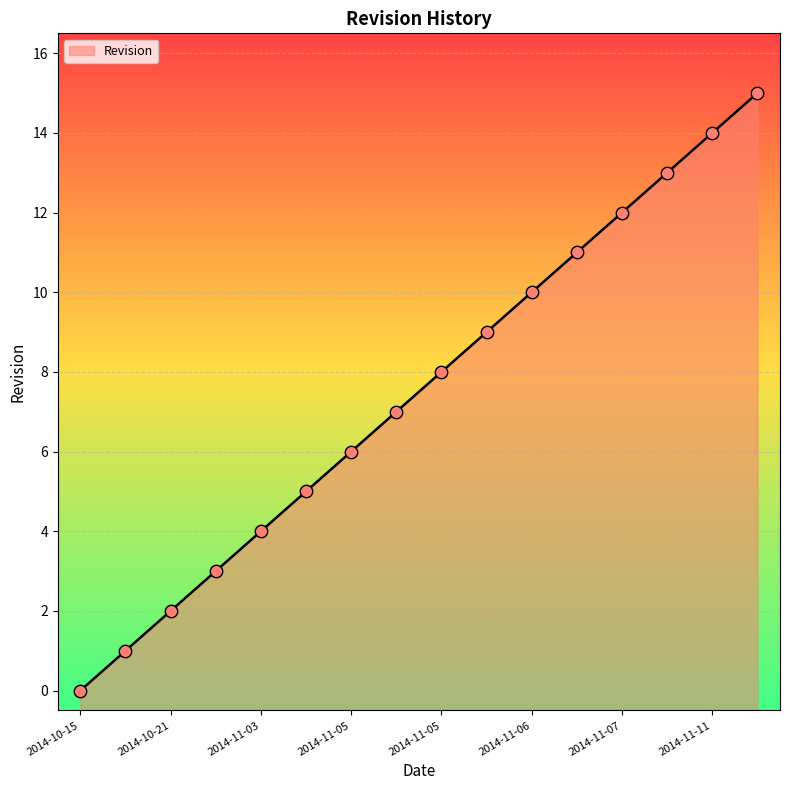

What is the ratio of the value at 2014-11-05 to the value at 2014-11-07?

0.5